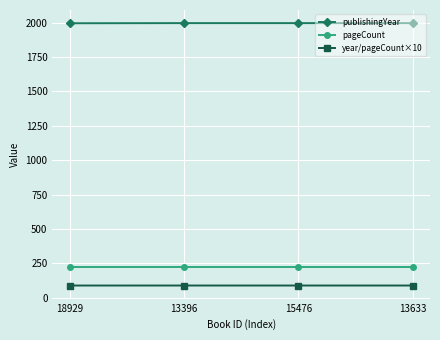

What is the sum of all year/pageCount×10 values?

356.4